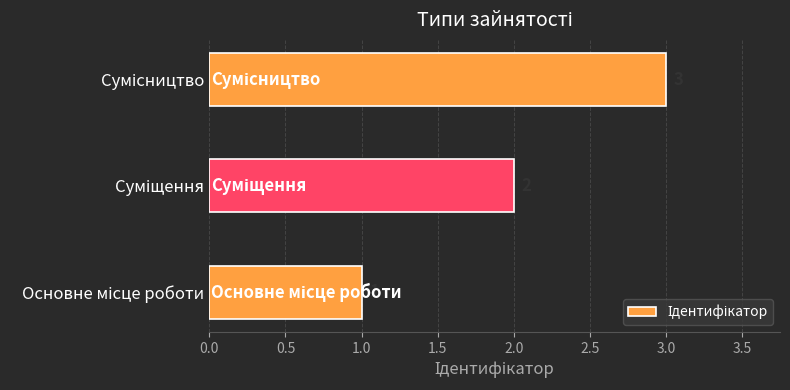

What is the greatest value displayed?

3